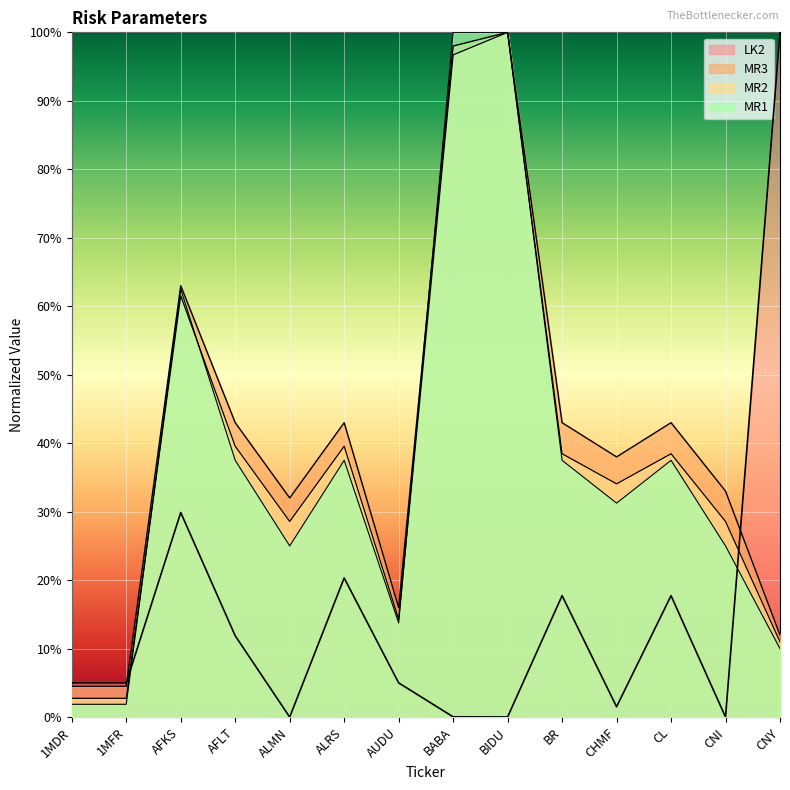

How many intersections are there between LK2 and MR1?

2